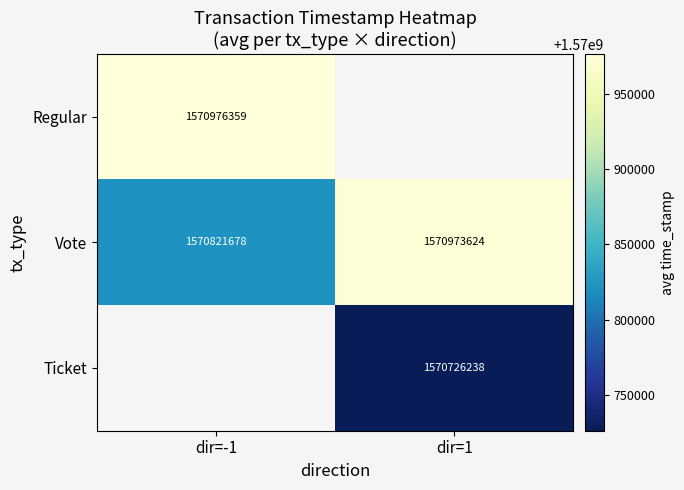

True or false: Vote has a value of 2227474924.9 at dir=1.

False